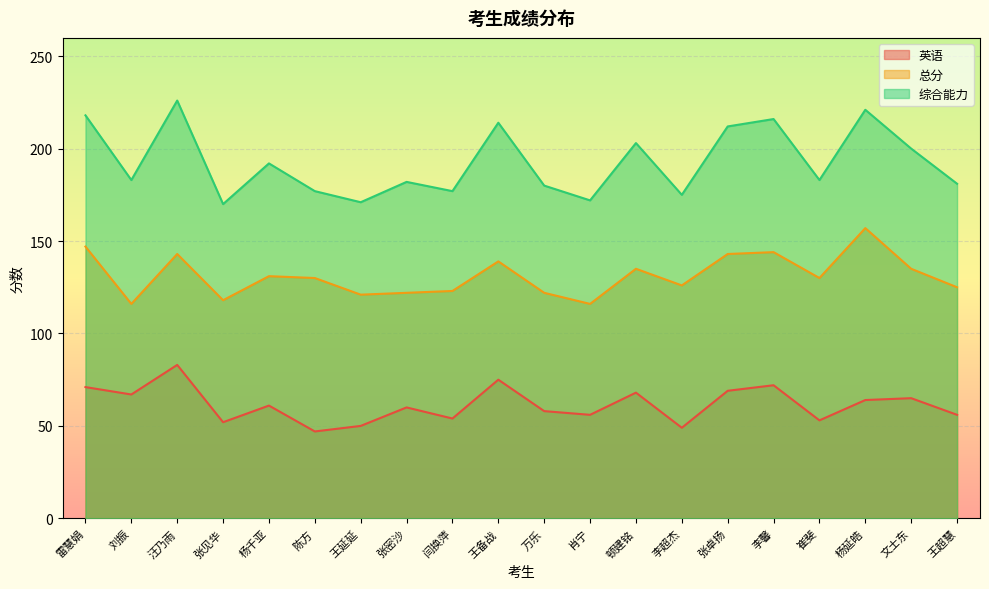

Which series has the widest spread of values?

综合能力